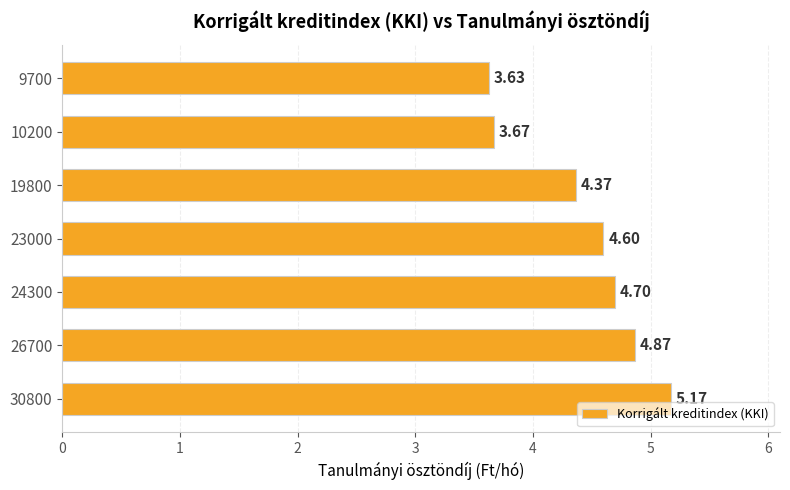

Rank the categories by value from highest to lowest.

30800, 26700, 24300, 23000, 19800, 10200, 9700